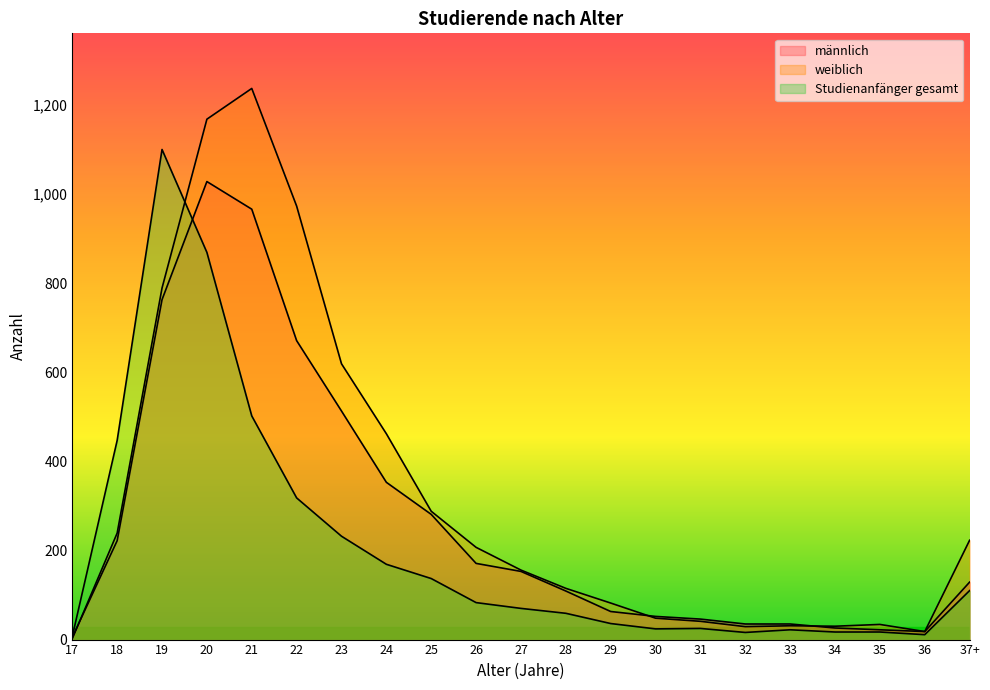

Is the value of weiblich at 29 greater than the value of Studienanfänger gesamt at 31?

Yes